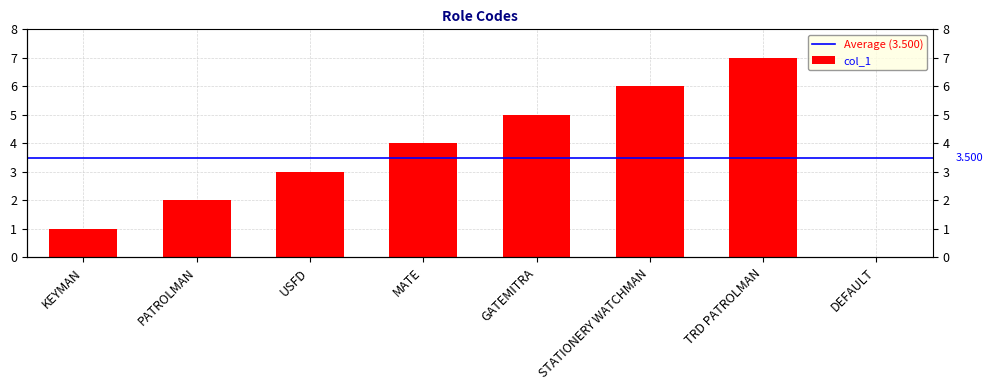

The value at KEYMAN is 1. True or false?

False